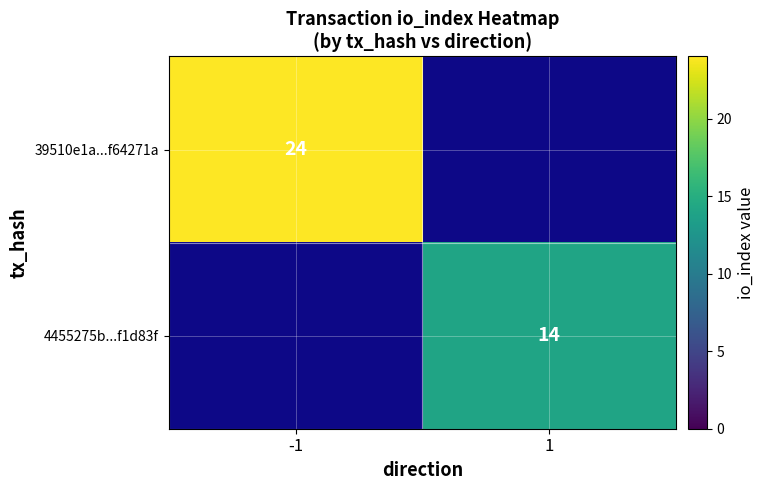

The 39510e1a...f64271a series shows 24 at -1. True or false?

True